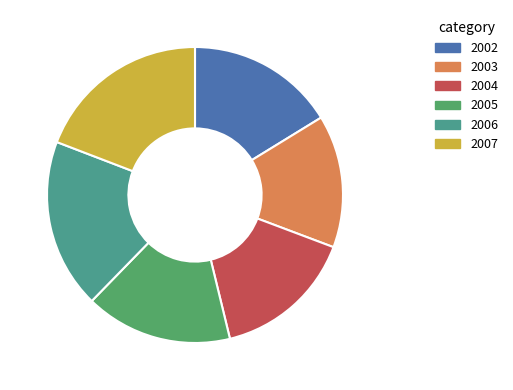

True or false: 2005 accounts for 16% of the total.

True